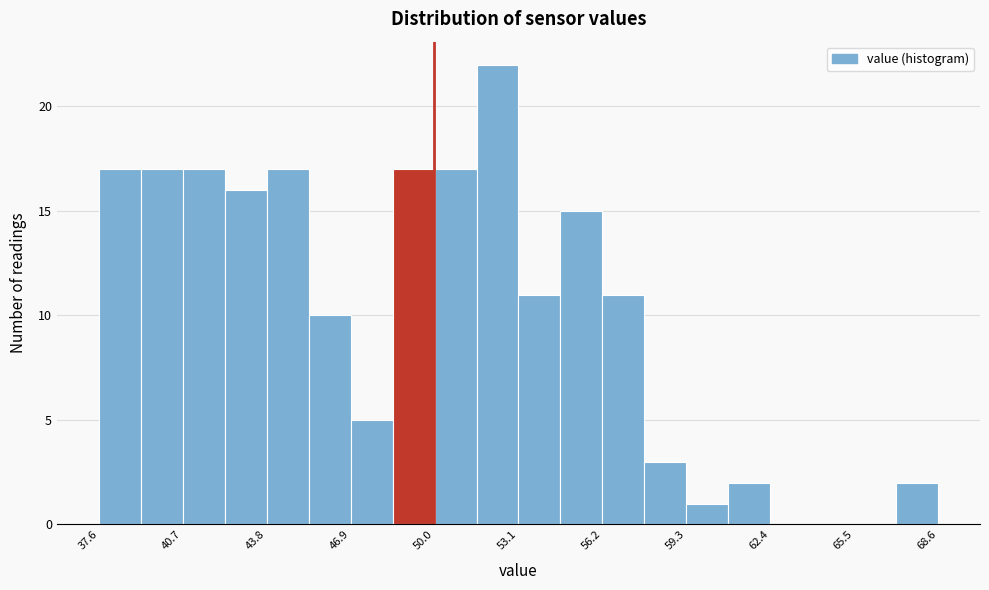

Around what value on the x-axis is the tallest bar? Give the approximate position of its centre, as read against the axis.

52.5